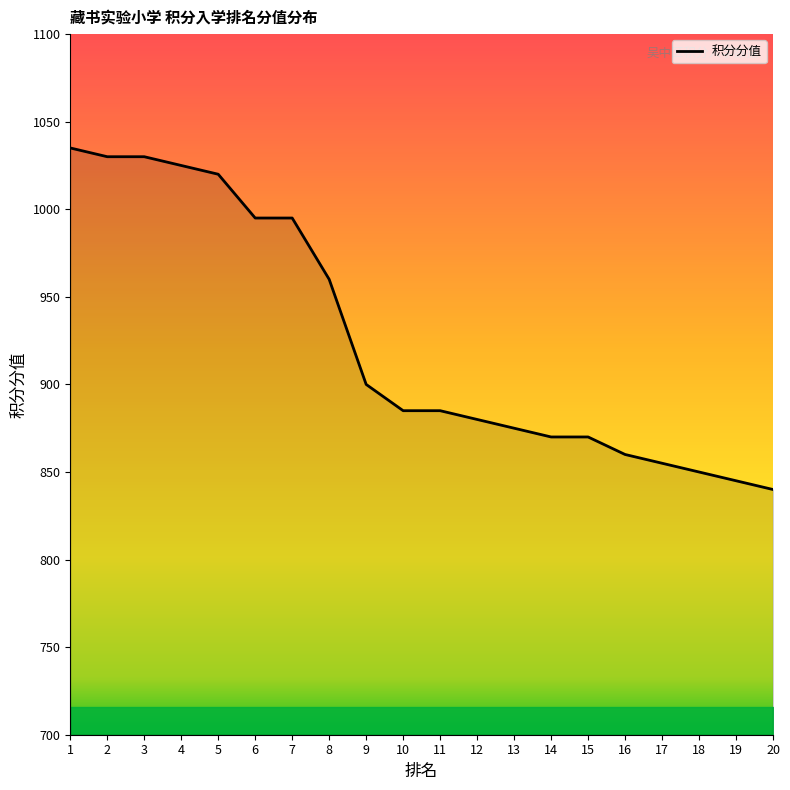

Reading left to right, what are all the values shown in this chart?

1=1035	2=1030	3=1030	4=1025	5=1020	6=995	7=995	8=960	9=900	10=885	11=885	12=880	13=875	14=870	15=870	16=860	17=855	18=850	19=845	20=840